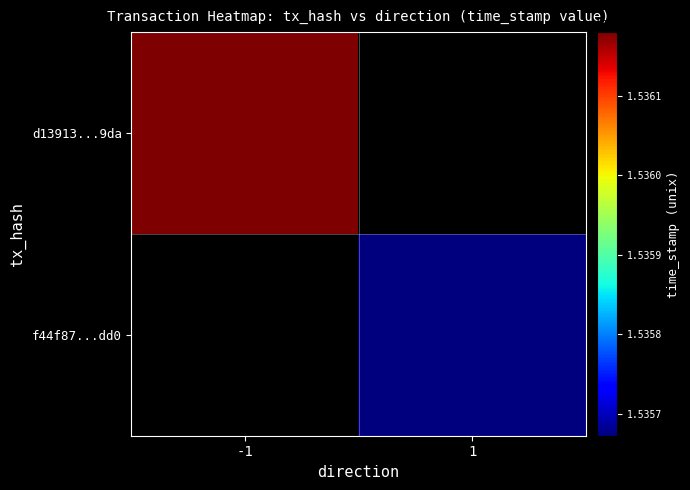

Count the number of categories in the chart.

2